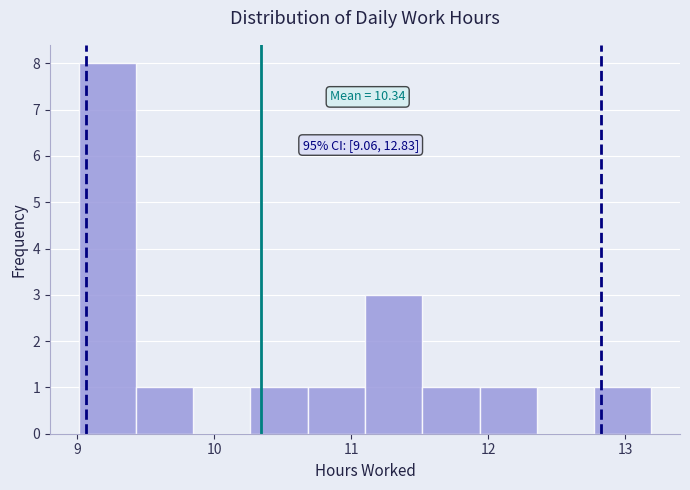

Over which range of the x-axis is the bar tallest?

9.0 to 9.4